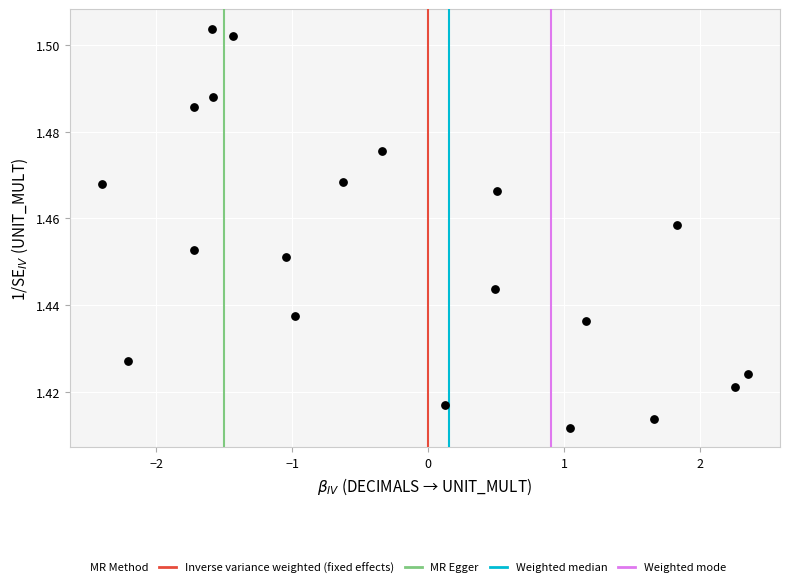

What is the range of X values (max minus min)?

4.7